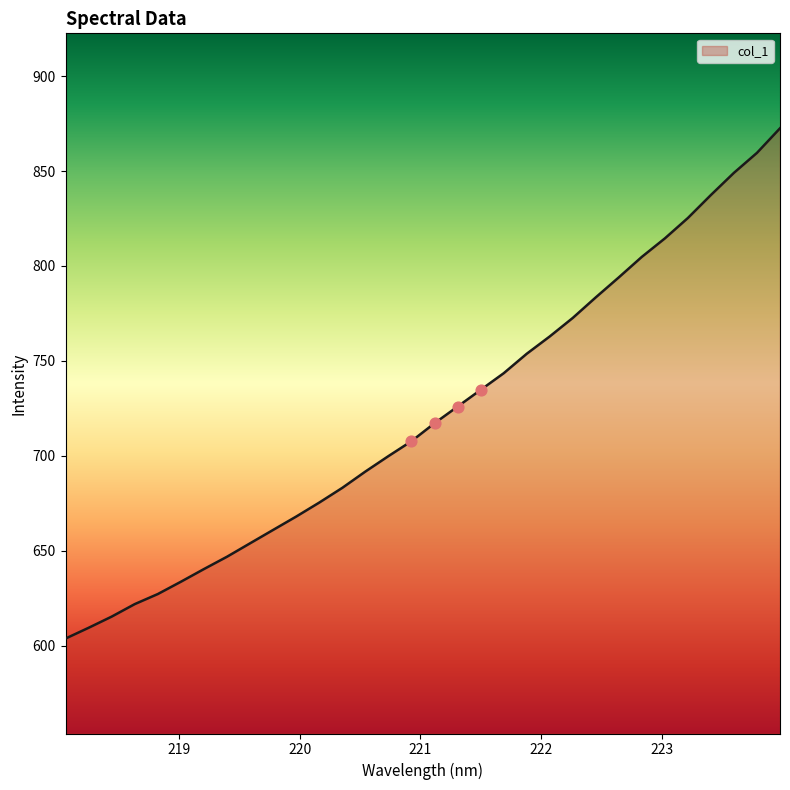

What is the maximum value shown in the chart?

872.5